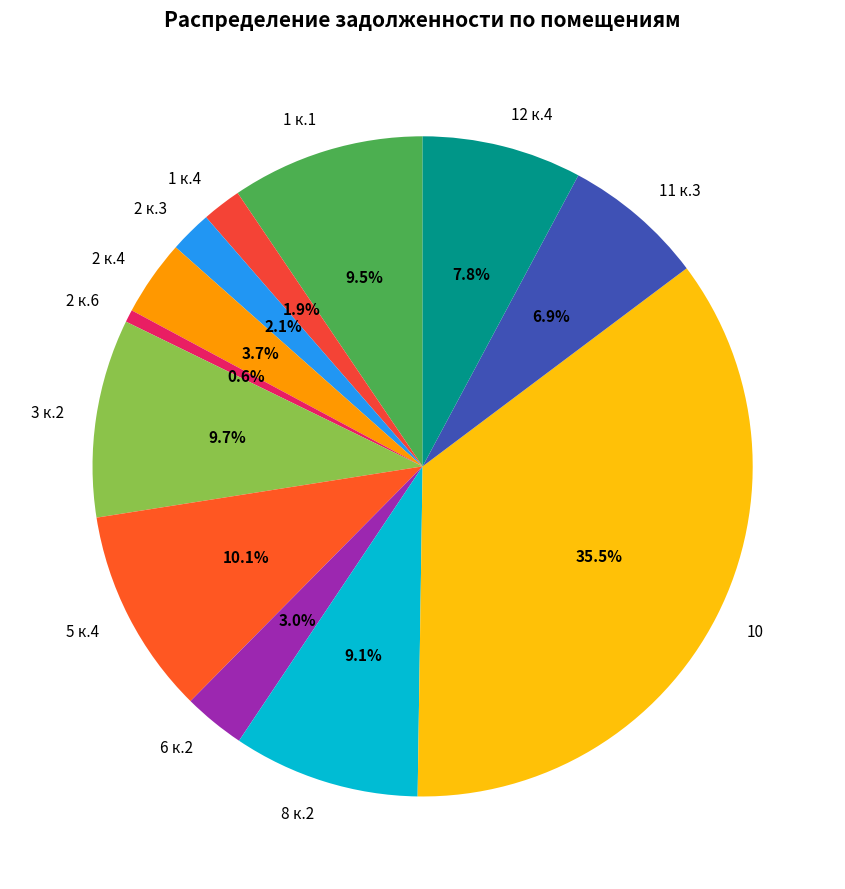

What is the smallest slice in the pie chart?

2 к.6